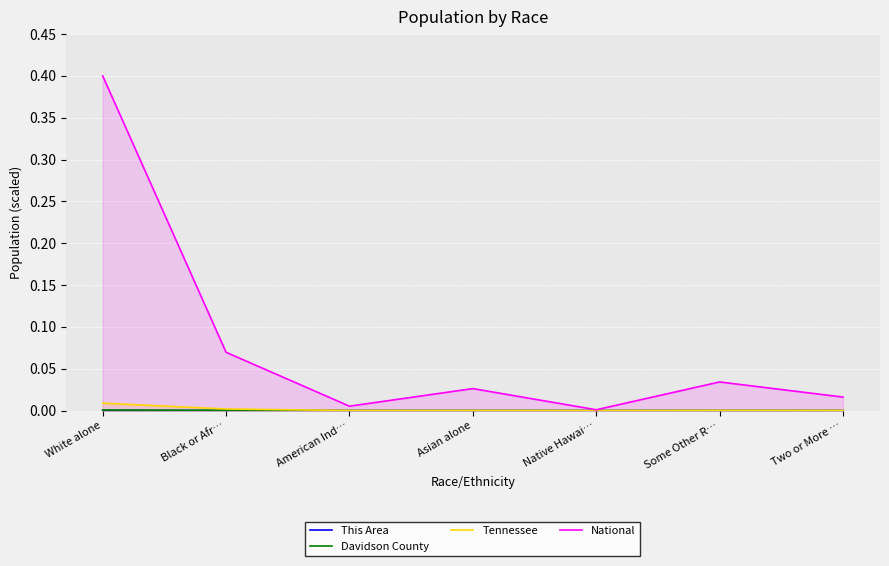

Is the value of Tennessee at American Ind… greater than the value of This Area at Native Hawai…?

Yes